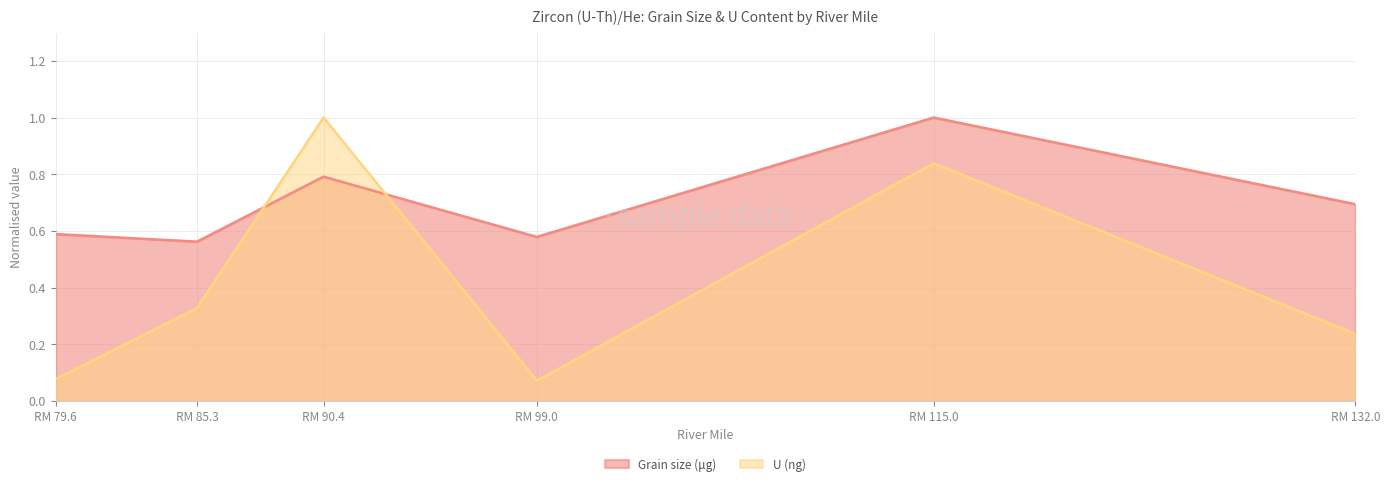

What is the difference between the second highest and minimum values in the Grain size (μg) series?

0.2